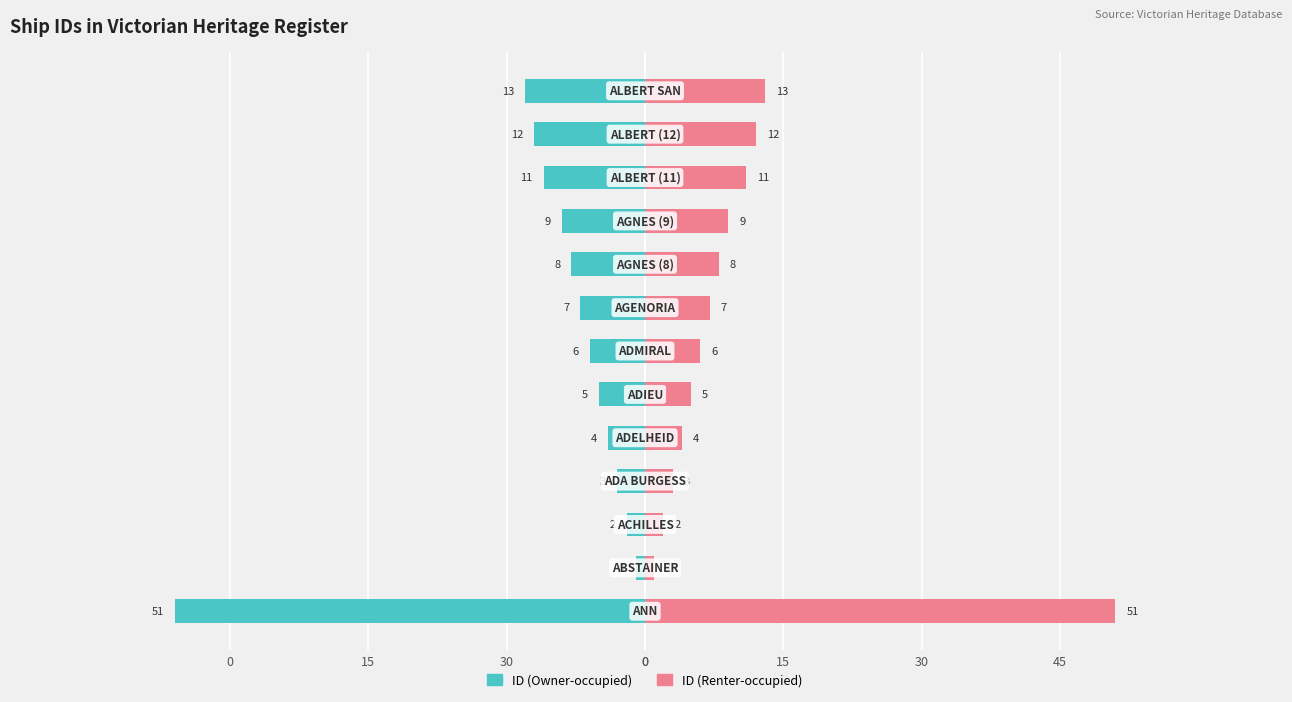

What are all the series names shown in the legend?

ID (Owner-occupied), ID (Renter-occupied)